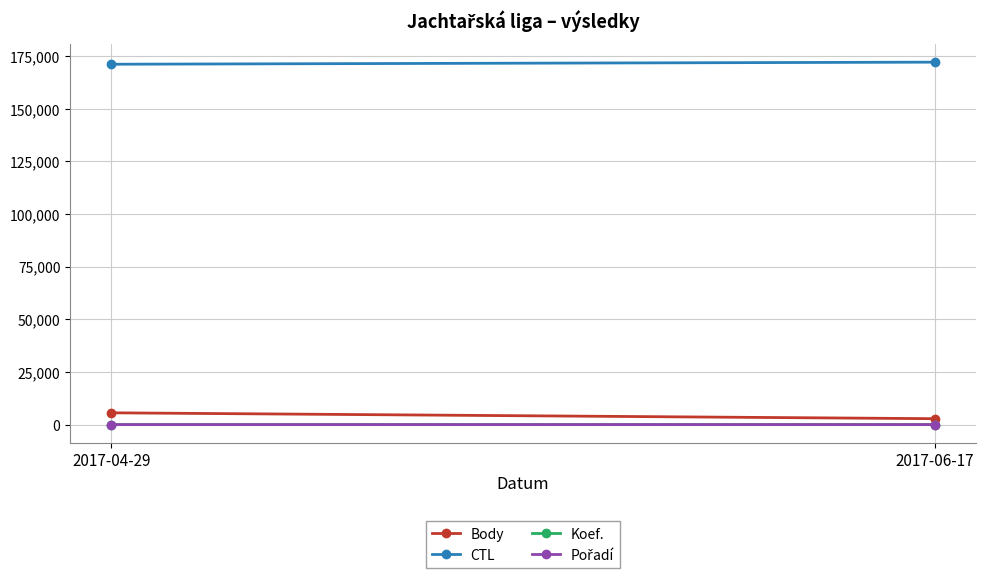

What are all the series names shown in the legend?

Body, CTL, Koef., Pořadí